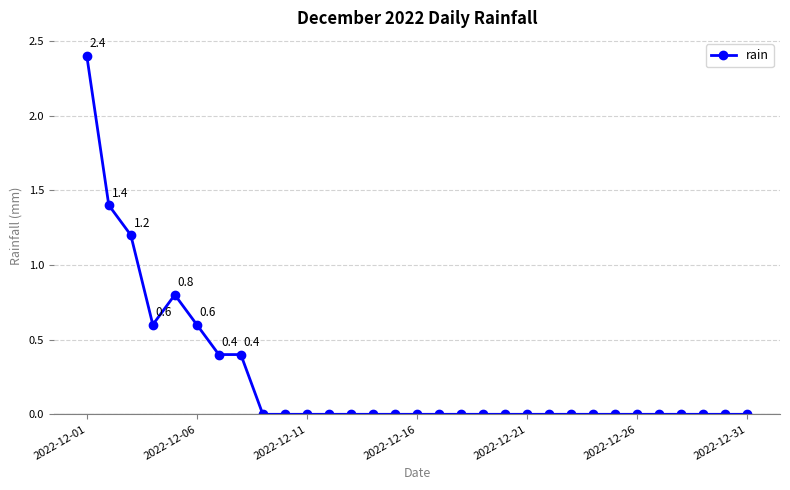

True or false: there are more than 0 points higher than both neighbors.

True